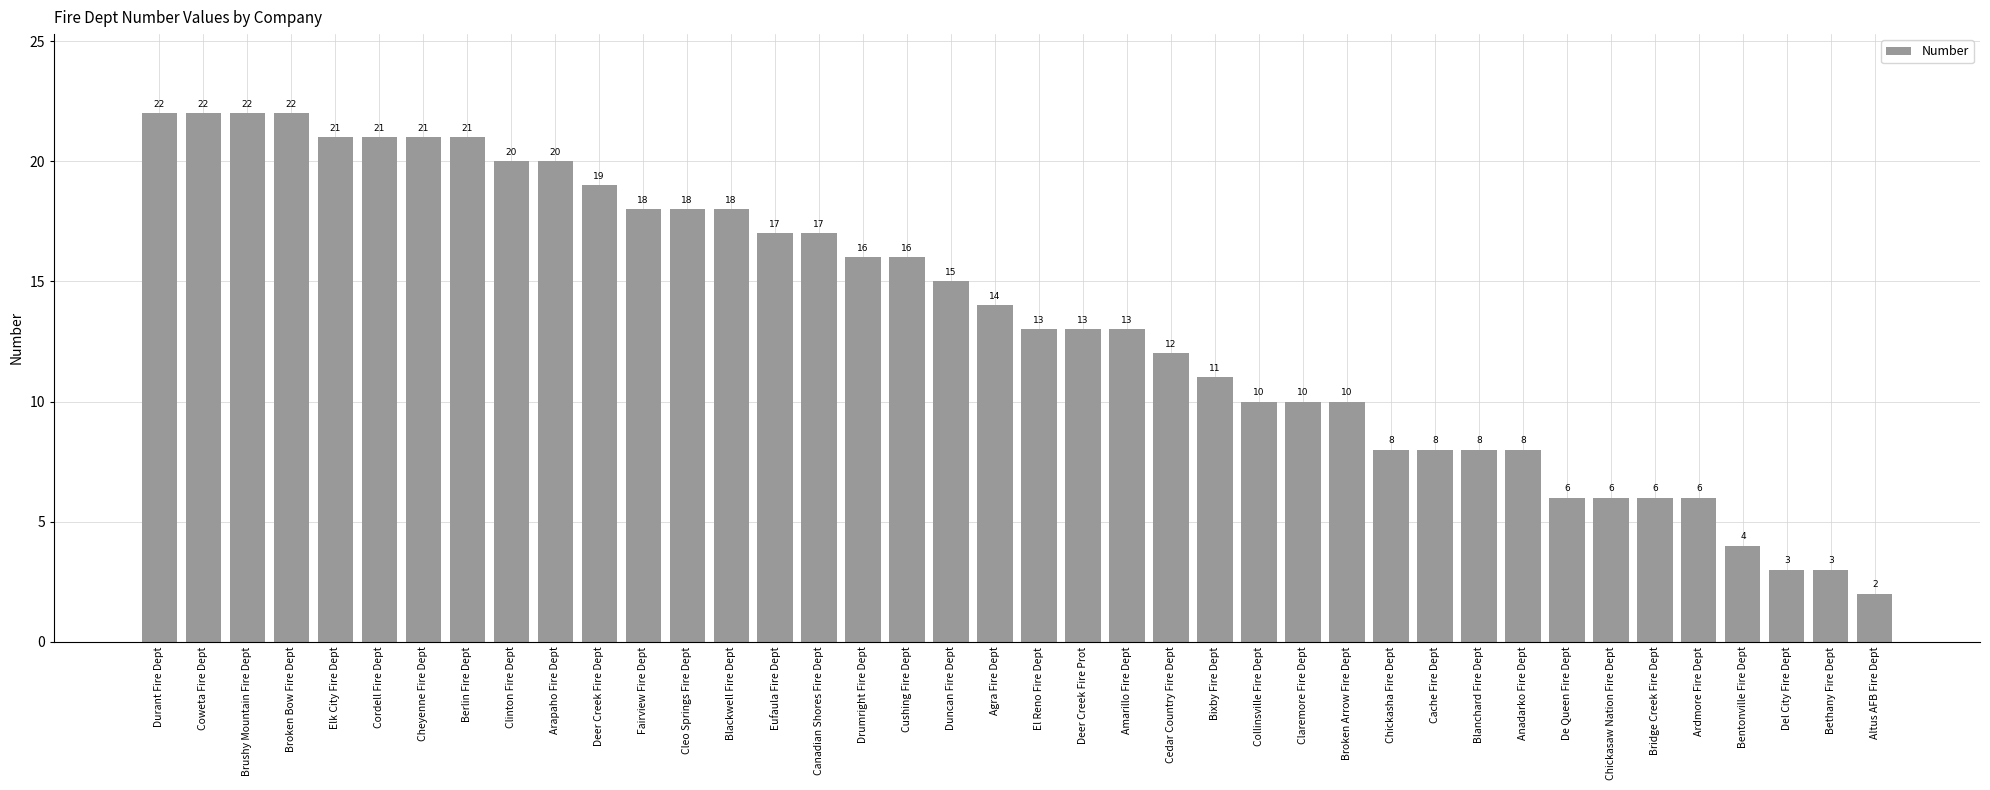

Is it true that the value at Coweta Fire Dept is 22?

True